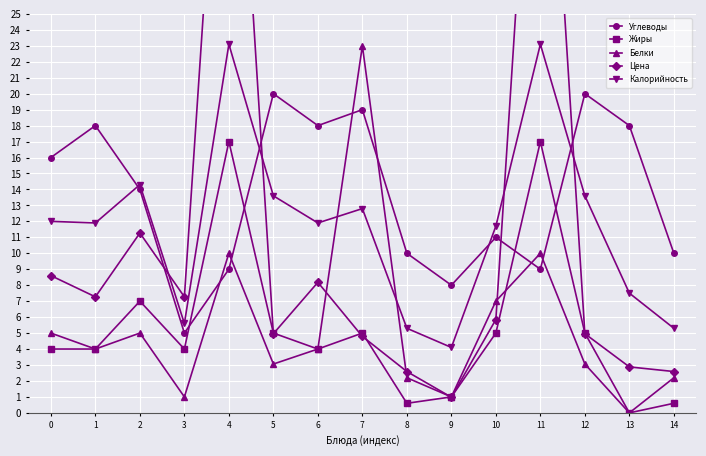

What is the total value across all series at 11?

108.1